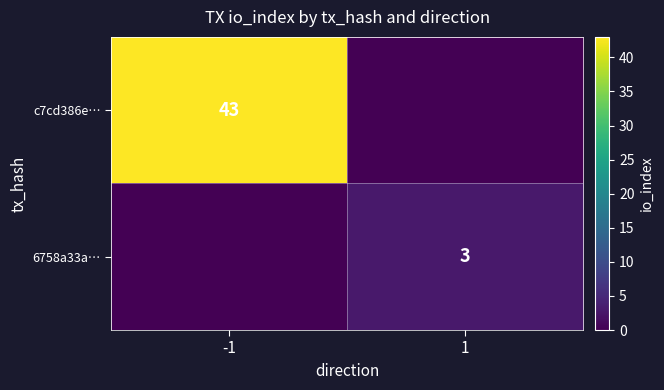

True or false: 6758a33a… has a value of 3 at 1.

True